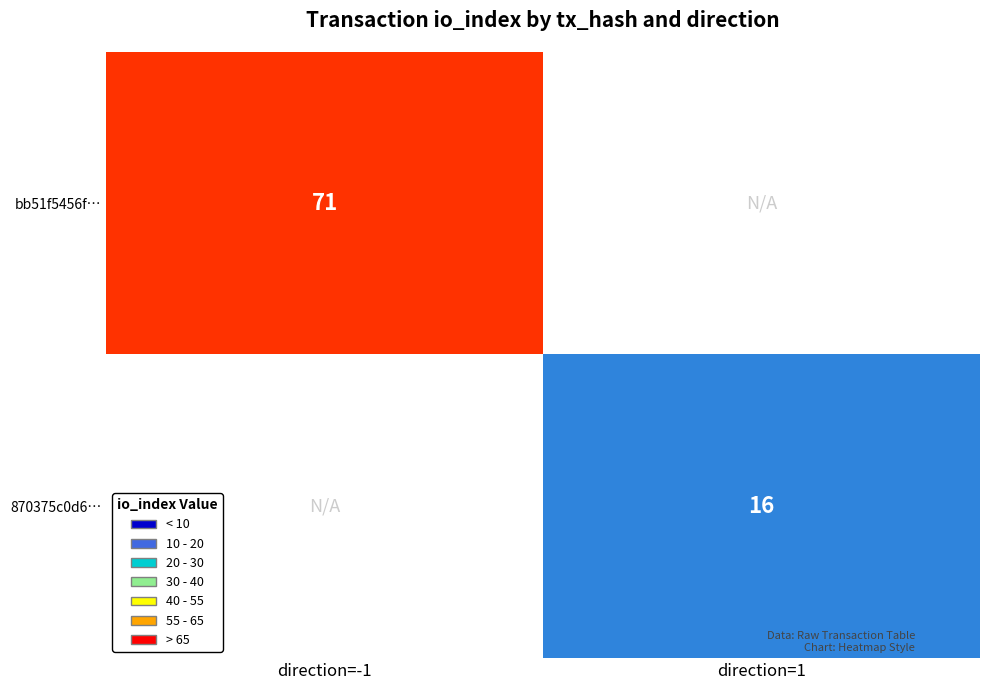

What is the greatest value displayed?

71.0